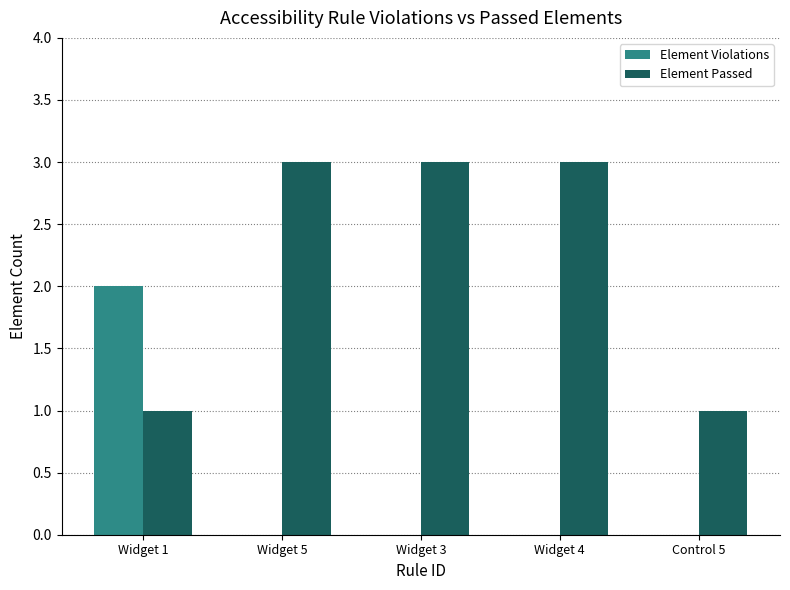

Which series has the largest total across all categories?

Element Passed